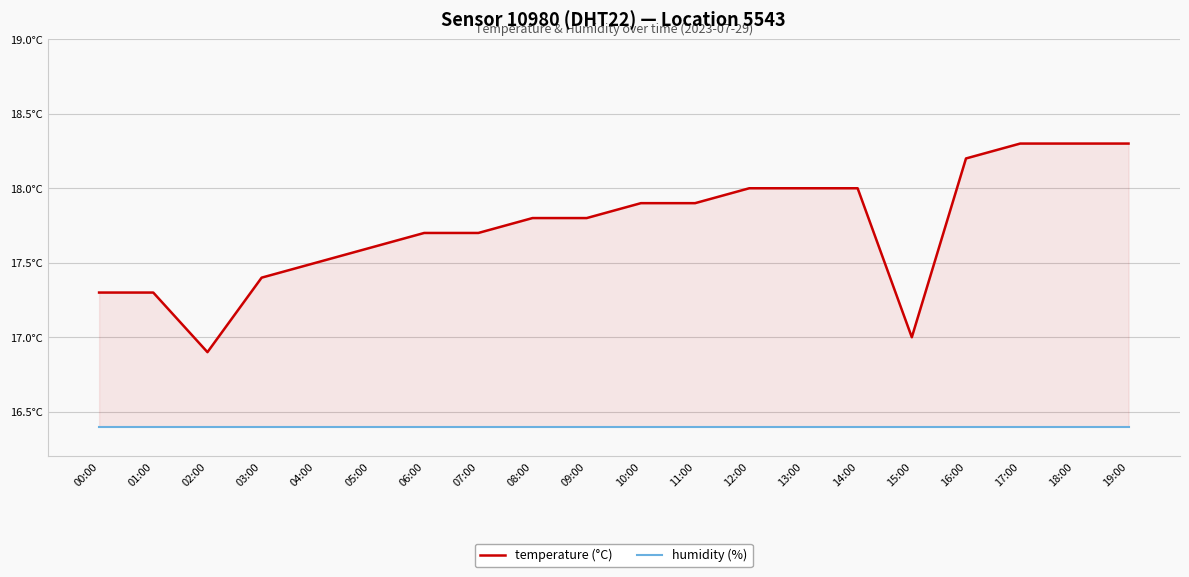

Where does the temperature (°C) series first go above 17?

00:00